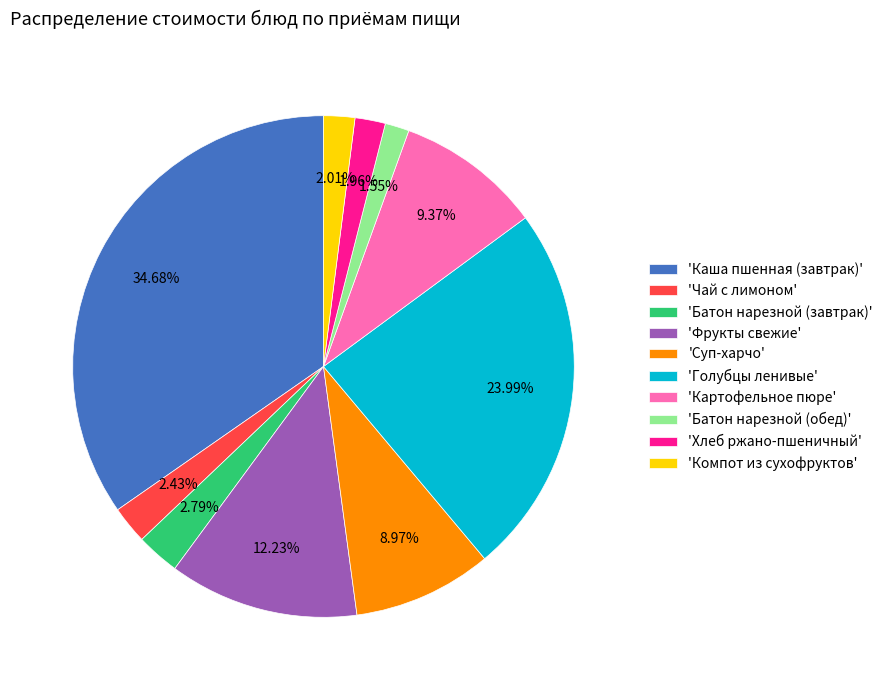

What is the ratio of the value at 'Суп-харчо' to the value at 'Чай с лимоном'?

3.7